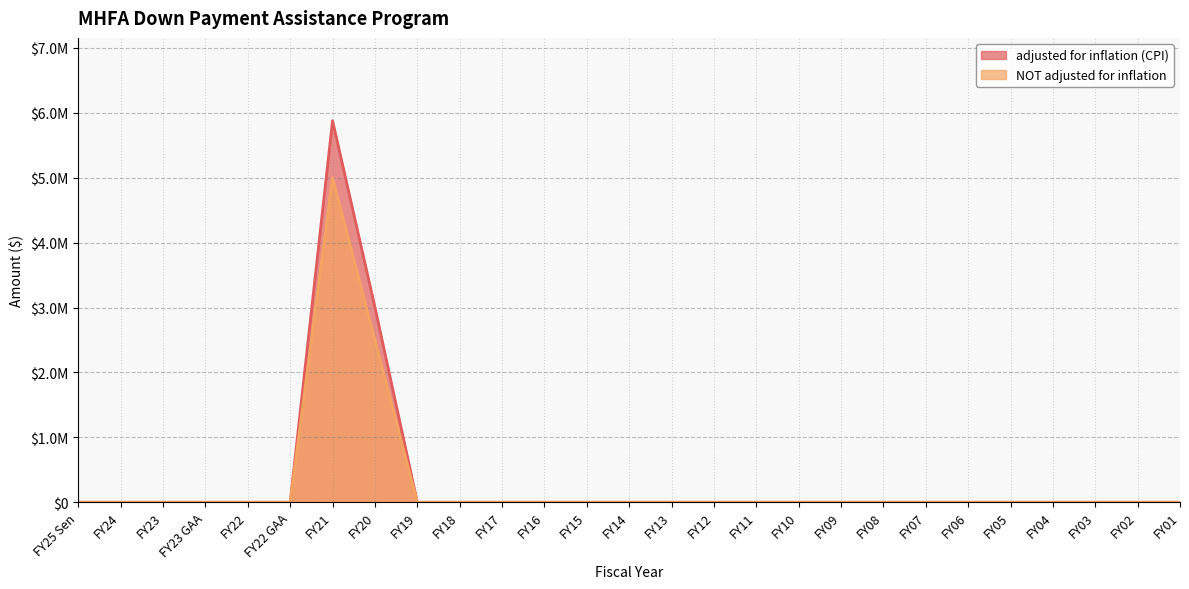

What is the difference between the maximum and minimum values in the adjusted for inflation (CPI) series?

5878779